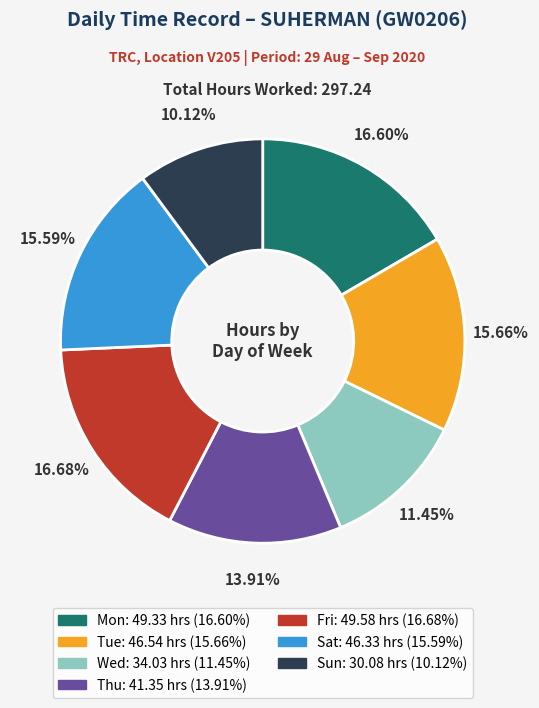

To the nearest percent, what is the combined percentage of Wed and Fri?

28%